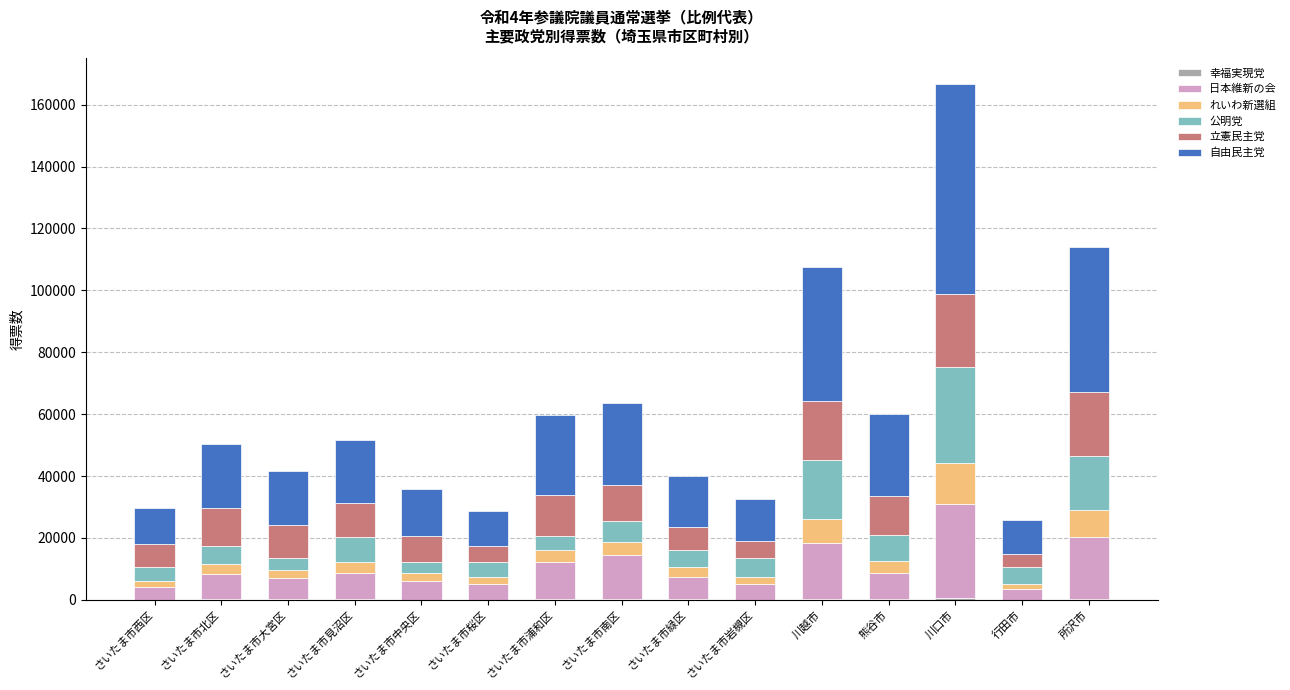

How many data points does each series have?

15